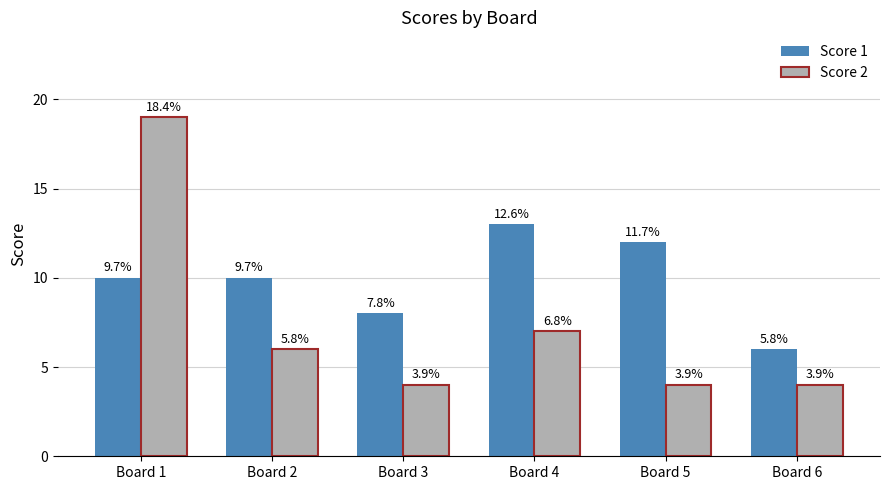

Reading right to left, transcribe all the data shown in this chart.

Score 1: 6	12	13	8	10	10
Score 2: 4	4	7	4	6	19